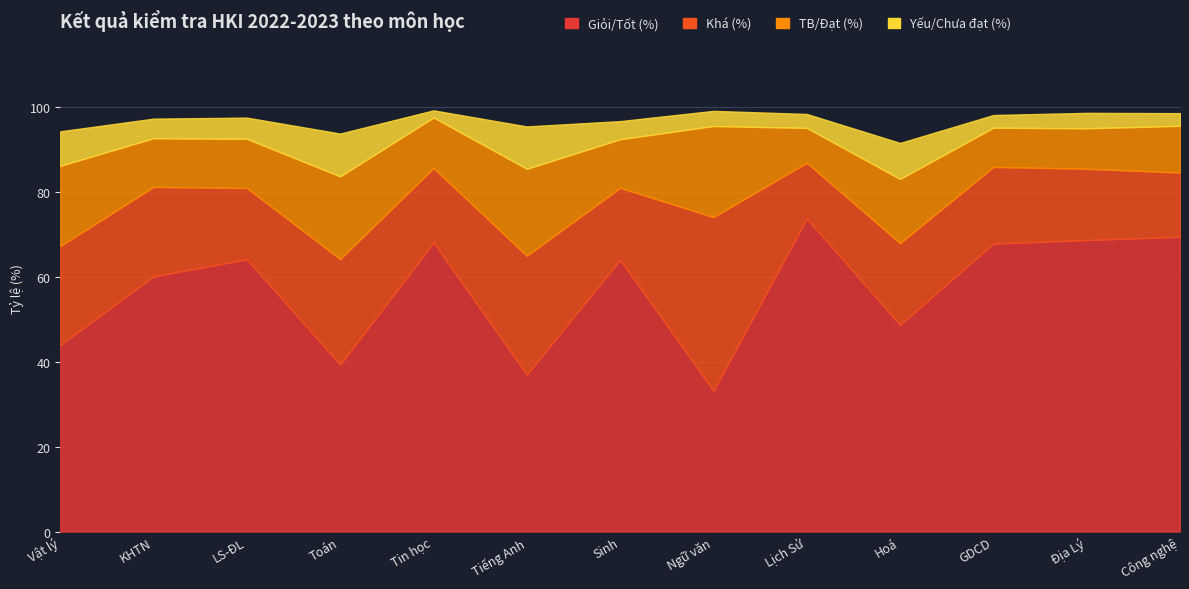

Reading right to left, list all the values displayed in this chart.

Giỏi/Tốt (%): Công nghệ=69.5	Địa Lý=68.7	GDCD=67.9	Hoá=48.7	Lịch Sử=73.8	Ngữ văn=33.2	Sinh=64.1	Tiếng Anh=37.0	Tin học=68.1	Toán=39.4	LS-ĐL=64.2	KHTN=60.1	Vật lý=44.0
Khá (%): Công nghệ=15.2	Địa Lý=16.8	GDCD=18.1	Hoá=19.2	Lịch Sử=13.2	Ngữ văn=41.0	Sinh=16.9	Tiếng Anh=28.0	Tin học=17.6	Toán=24.9	LS-ĐL=16.8	KHTN=21.1	Vật lý=23.3
TB/Đạt (%): Công nghệ=11.0	Địa Lý=9.5	GDCD=9.2	Hoá=15.2	Lịch Sử=8.2	Ngữ văn=21.5	Sinh=11.5	Tiếng Anh=20.5	Tin học=11.9	Toán=19.5	LS-ĐL=11.6	KHTN=11.5	Vật lý=18.9
Yếu/Chưa đạt (%): Công nghệ=3.0	Địa Lý=3.6	GDCD=3.0	Hoá=8.5	Lịch Sử=3.3	Ngữ văn=3.6	Sinh=4.3	Tiếng Anh=10.0	Tin học=1.7	Toán=10.1	LS-ĐL=5.0	KHTN=4.6	Vật lý=8.1